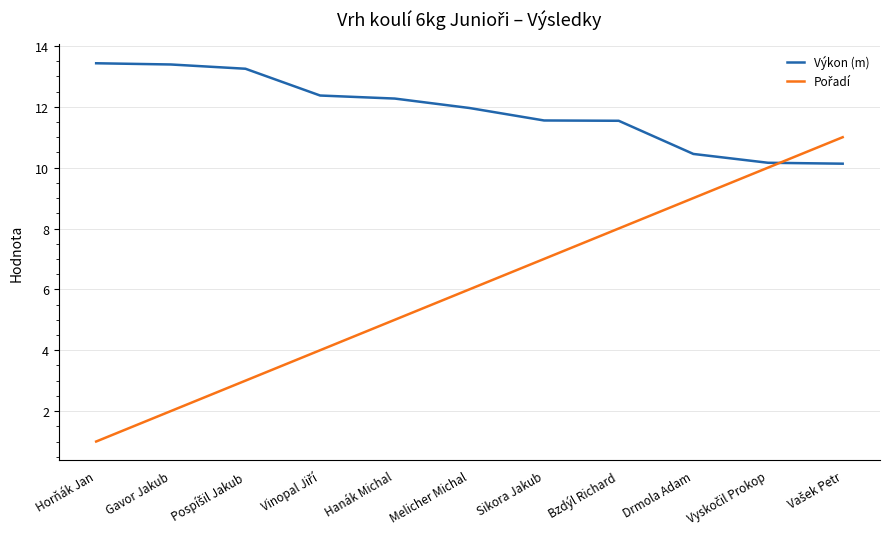

What is the smallest value displayed?

1.0